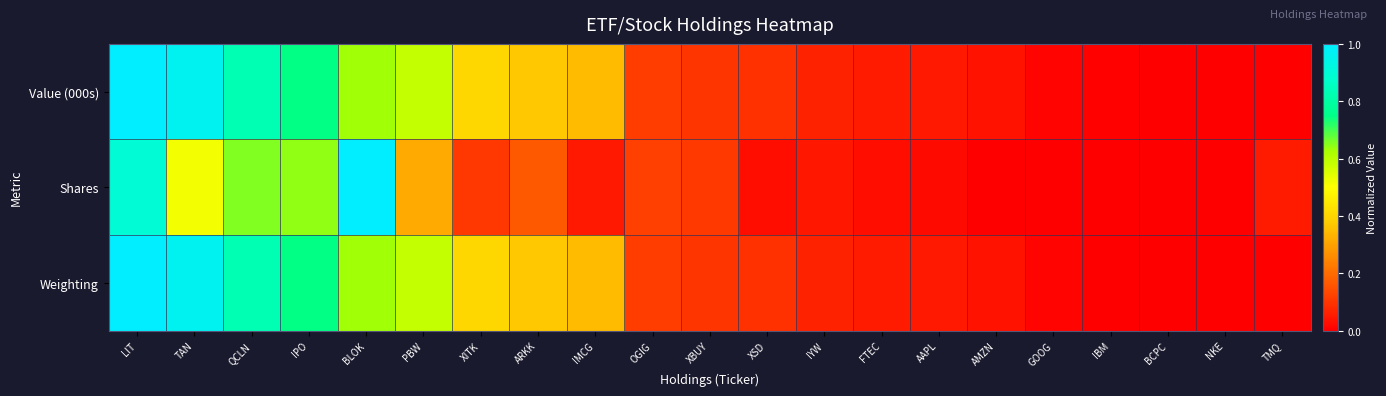

Reading left to right, list all the values displayed in this chart.

Value (000s): LIT=1.0	TAN=1.0	QCLN=0.8	IPO=0.7	BLOK=0.6	PBW=0.6	XITK=0.4	ARKK=0.4	IMCG=0.3	OGIG=0.1	XBUY=0.1	XSD=0.1	IYW=0.1	FTEC=0.1	AAPL=0.0	AMZN=0.0	GOOG=0.0	IBM=0.0	BCPC=0.0	NKE=0.0	TMQ=0.0
Shares: LIT=0.9	TAN=0.5	QCLN=0.7	IPO=0.6	BLOK=1.0	PBW=0.3	XITK=0.1	ARKK=0.2	IMCG=0.0	OGIG=0.1	XBUY=0.1	XSD=0.0	IYW=0.0	FTEC=0.0	AAPL=0.0	AMZN=0.0	GOOG=0.0	IBM=0.0	BCPC=0.0	NKE=0.0	TMQ=0.1
Weighting: LIT=1.0	TAN=1.0	QCLN=0.8	IPO=0.7	BLOK=0.6	PBW=0.6	XITK=0.4	ARKK=0.4	IMCG=0.3	OGIG=0.1	XBUY=0.1	XSD=0.1	IYW=0.1	FTEC=0.1	AAPL=0.0	AMZN=0.0	GOOG=0.0	IBM=0.0	BCPC=0.0	NKE=0.0	TMQ=0.0